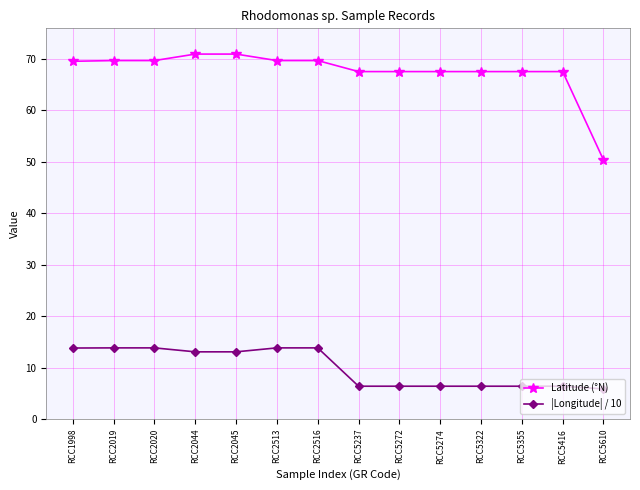

What is the total value across all series at RCC2516?

83.4